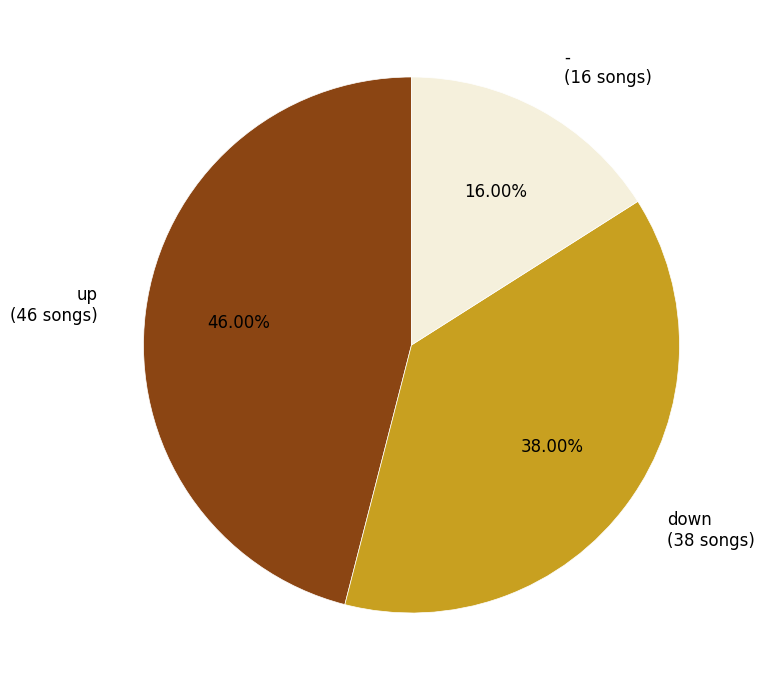

How many segments does this pie chart have?

3